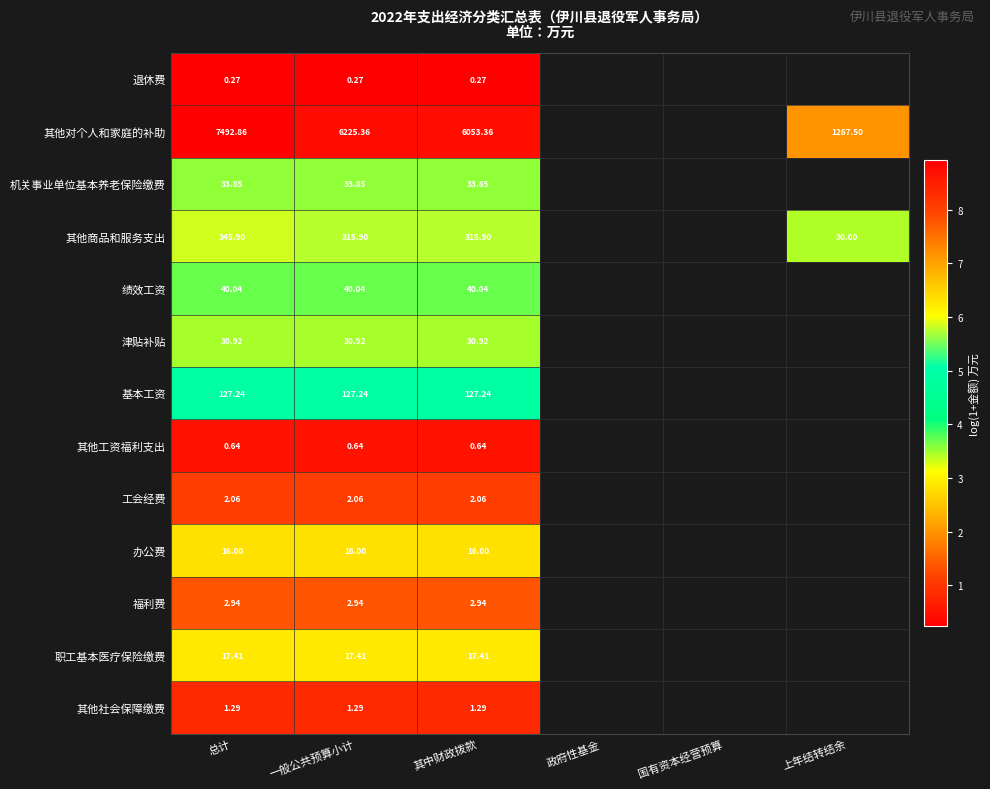

At 总计, list the series in order from smallest to largest.

退休费, 其他工资福利支出, 其他社会保障缴费, 工会经费, 福利费, 办公费, 职工基本医疗保险缴费, 津贴补贴, 机关事业单位基本养老保险缴费, 绩效工资, 基本工资, 其他商品和服务支出, 其他对个人和家庭的补助